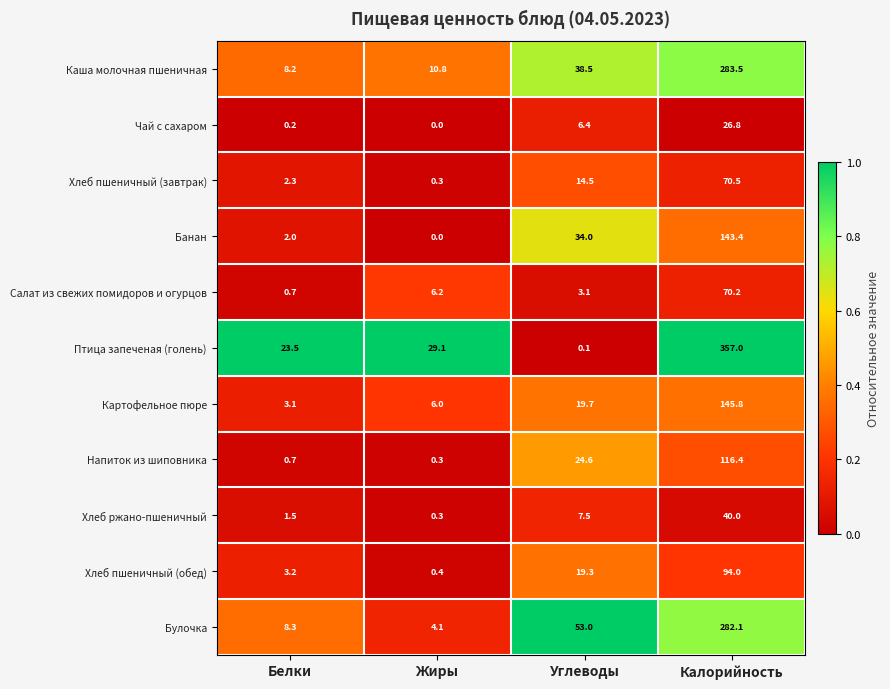

Rank the series by their maximum value, from lowest to highest.

Чай с сахаром, Хлеб ржано-пшеничный, Салат из свежих помидоров и огурцов, Хлеб пшеничный (завтрак), Хлеб пшеничный (обед), Напиток из шиповника, Банан, Картофельное пюре, Булочка, Каша молочная пшеничная, Птица запеченая (голень)